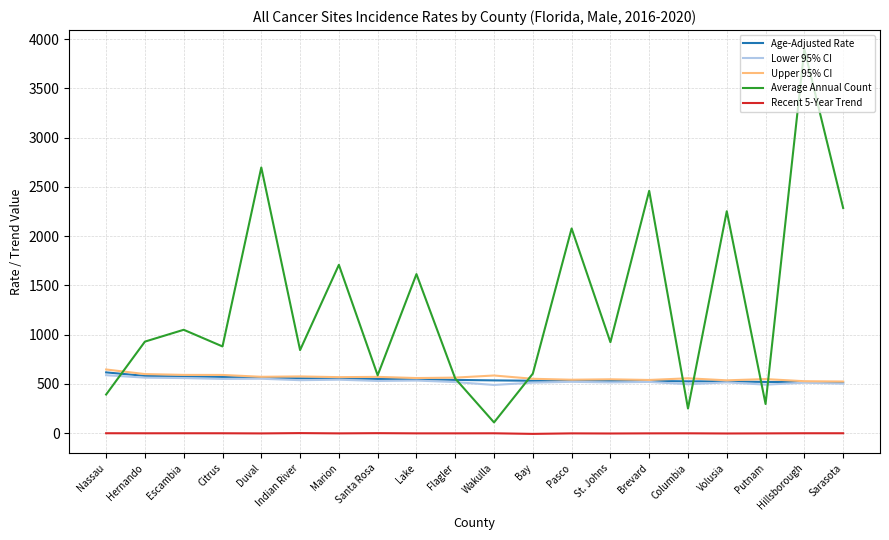

Which series has the largest total across all categories?

Average Annual Count